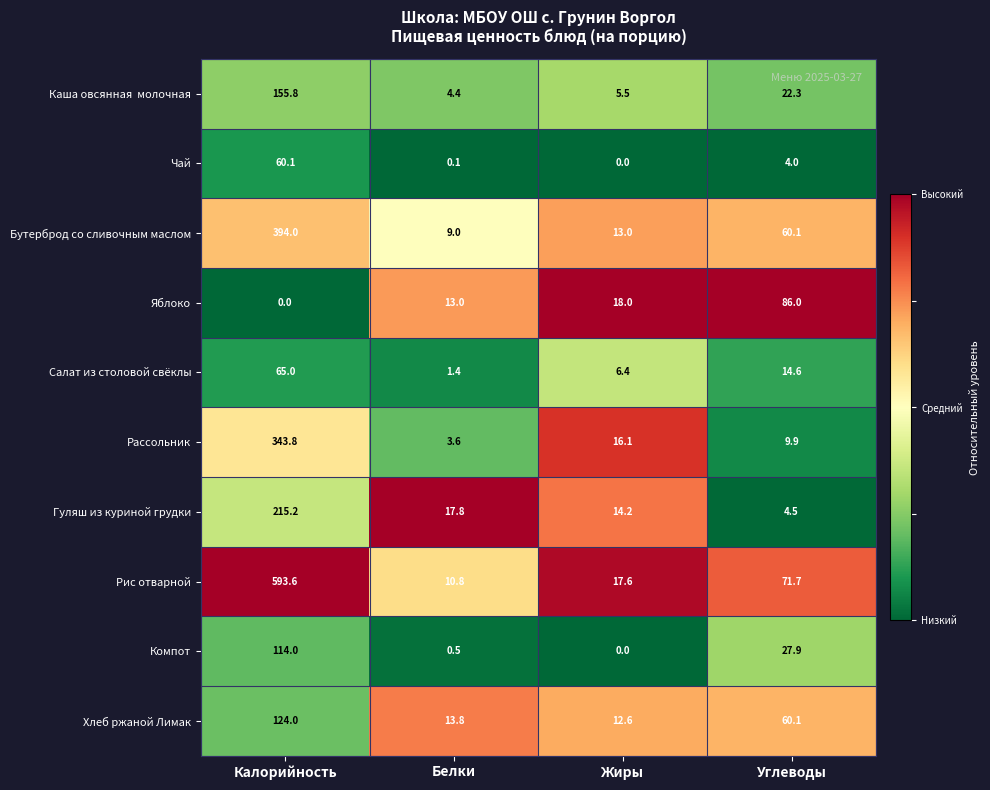

Where does the Рис отварной series first go above 71?

Калорийность